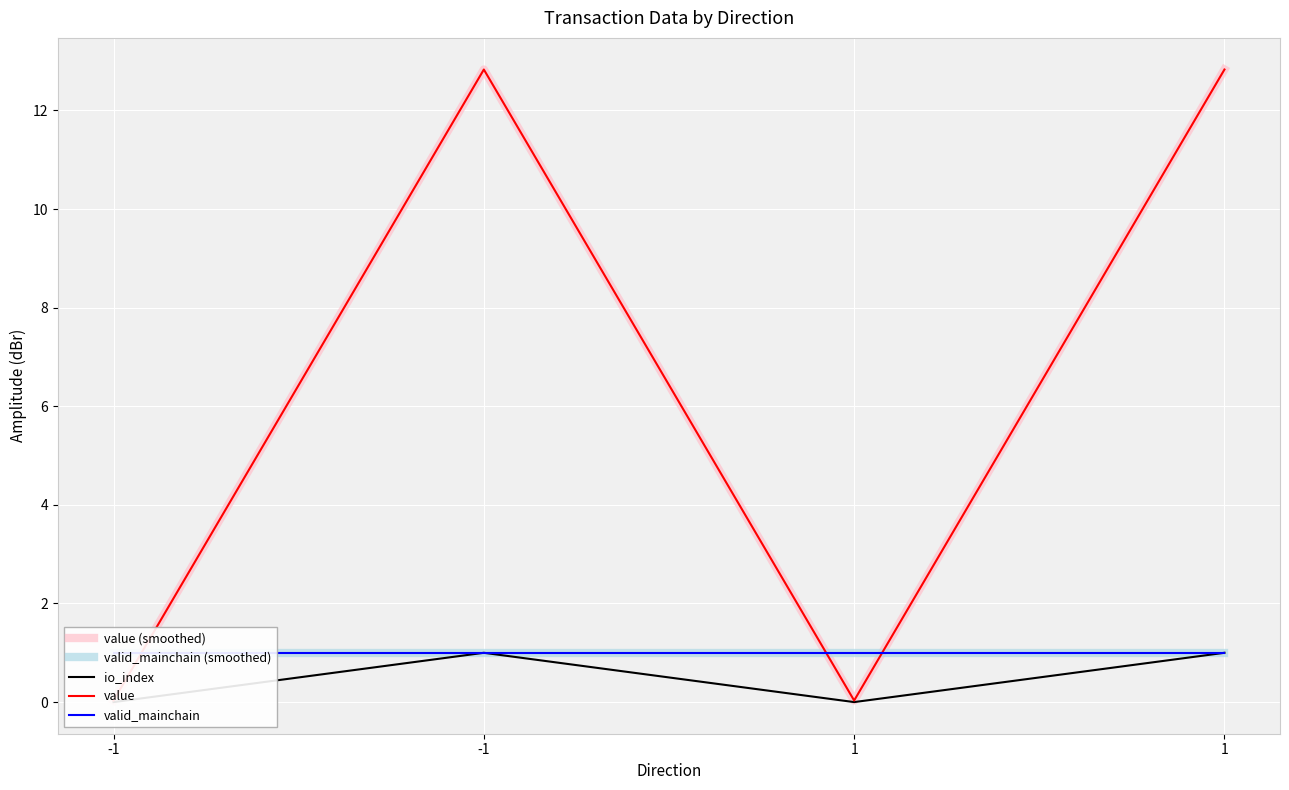

Which series changed the most between -1 and 1?

value (smoothed)